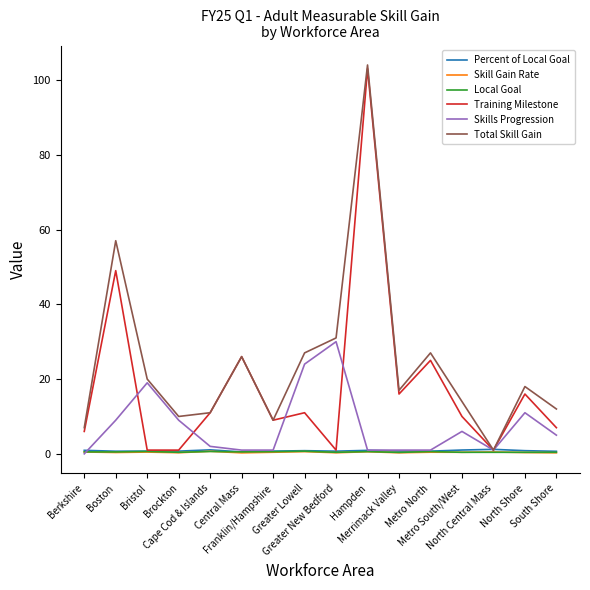

Which series has the largest total across all categories?

Total Skill Gain